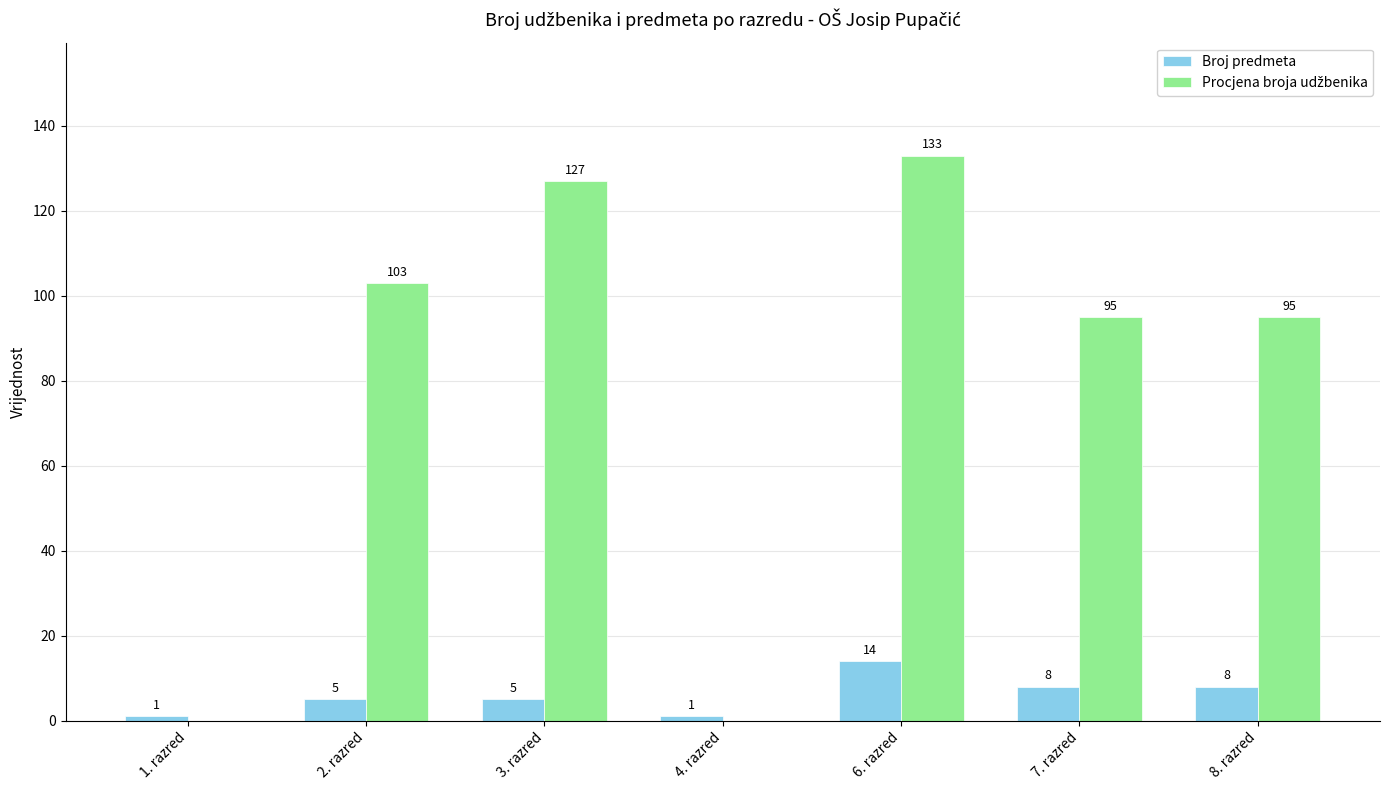

How many groups of bars are there?

7